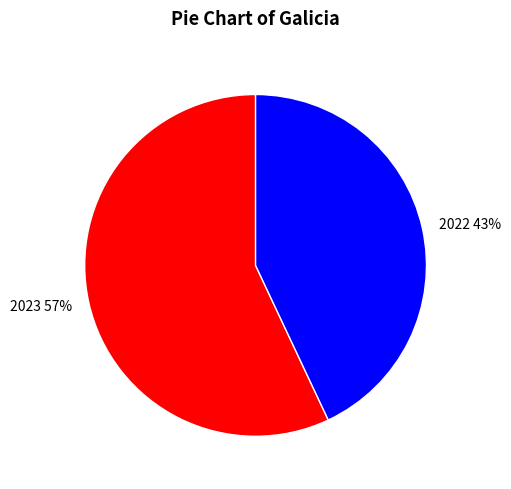

Rank the categories by value from highest to lowest.

2023, 2022